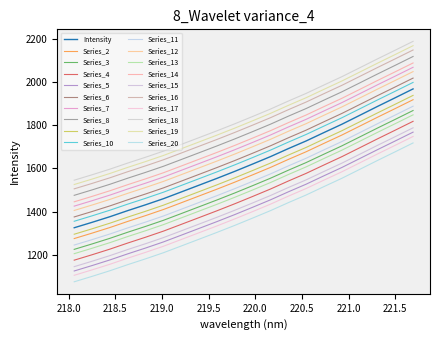

Is this an area chart (filled region under the line)?

No